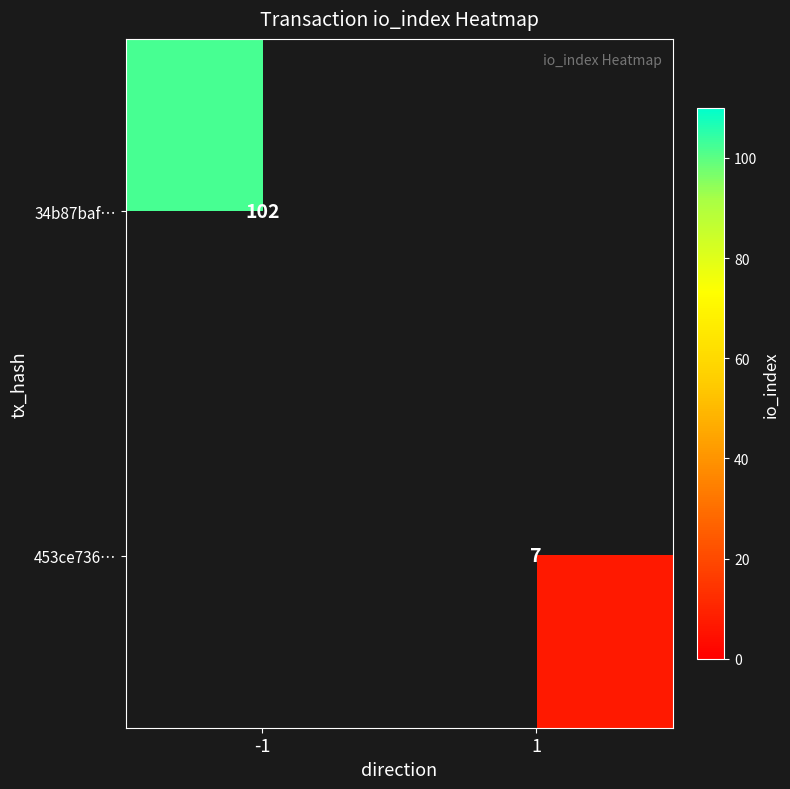

Is the value of 34b87baf… at -1 greater than the value of 453ce736… at 1?

Yes